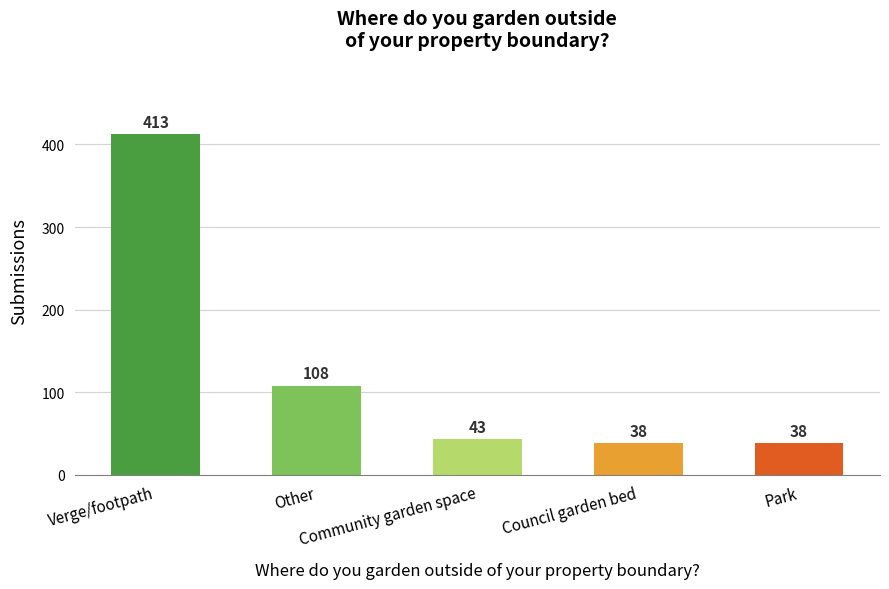

Does the chart contain any negative values?

No